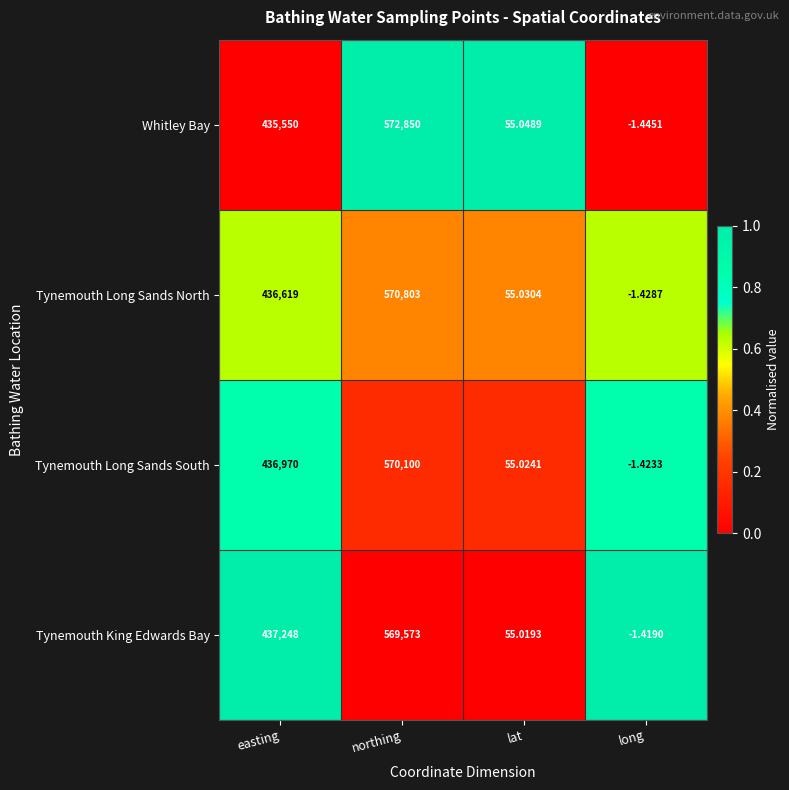

Which series changed the most between easting and northing?

Whitley Bay